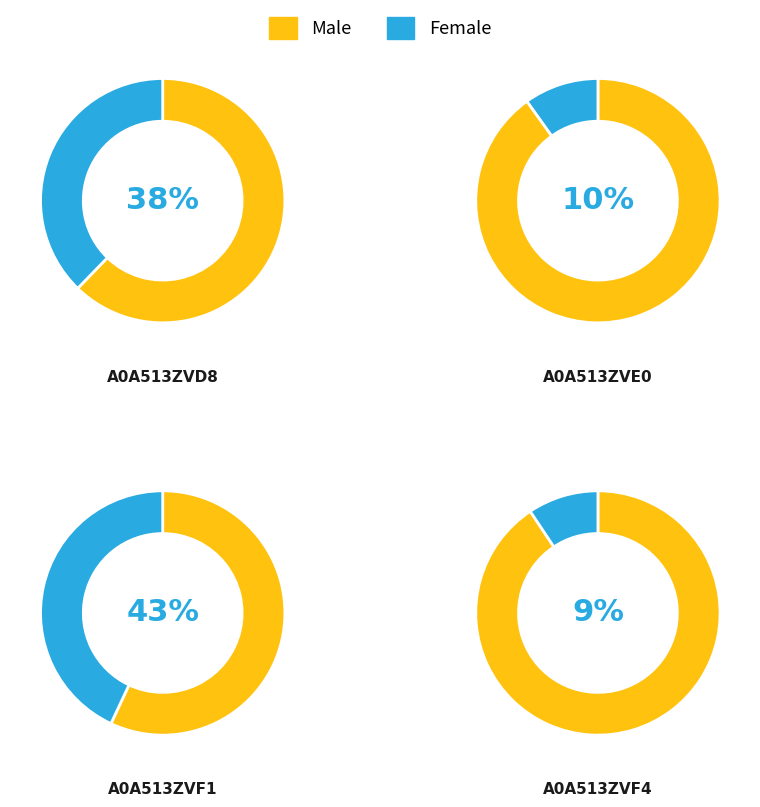

Is A0A513ZVF1 the majority of the pie?

No